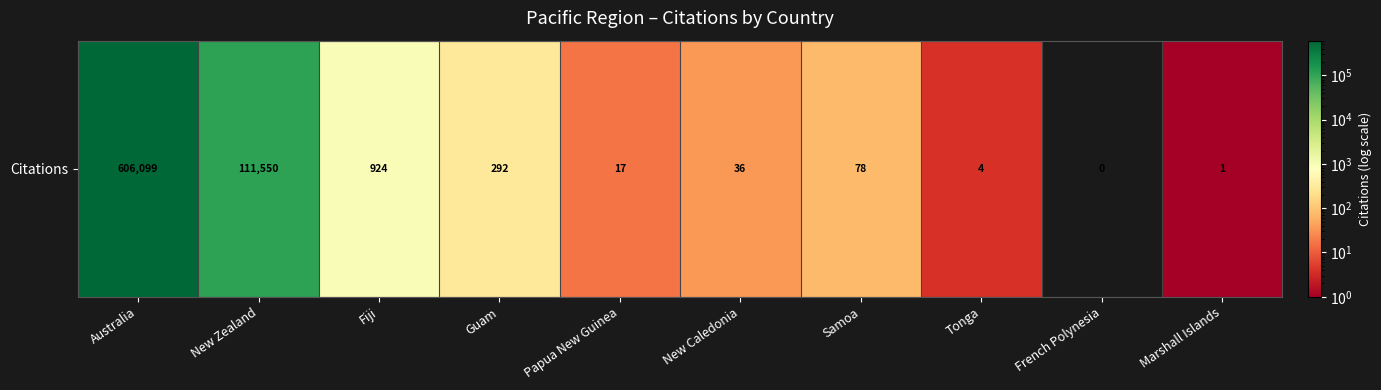

What is the sum of the values at French Polynesia and New Zealand?

111550